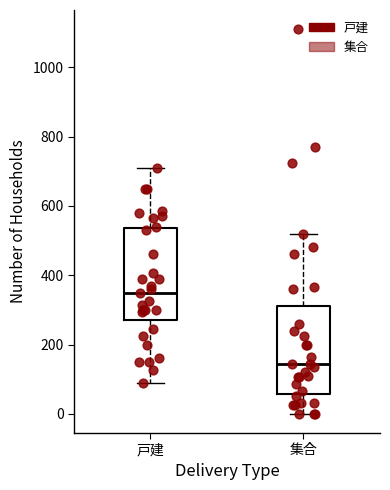

Where does the lower whisker of the box for 戸建 end on the y-axis? The values are not printed on the chart, so give them approximately, as read against the axis.

100